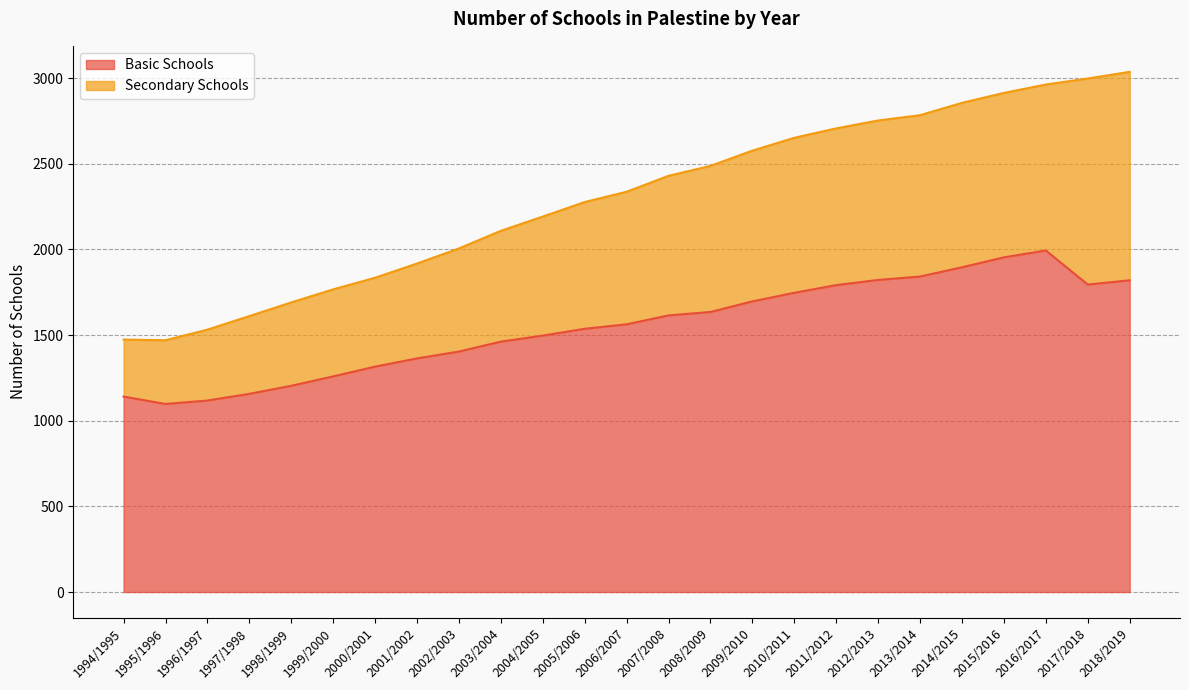

Where is the first local maximum for Basic Schools?

2016/2017